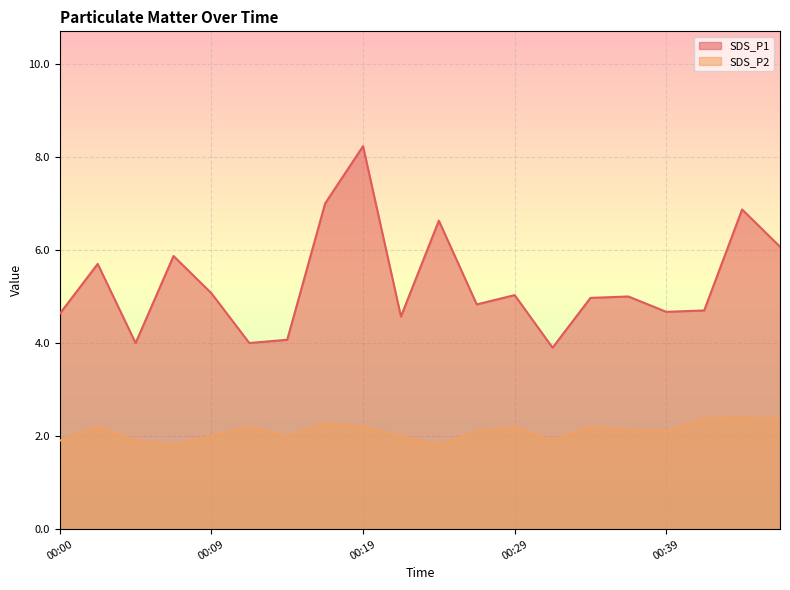

How many lines are shown in the chart?

2